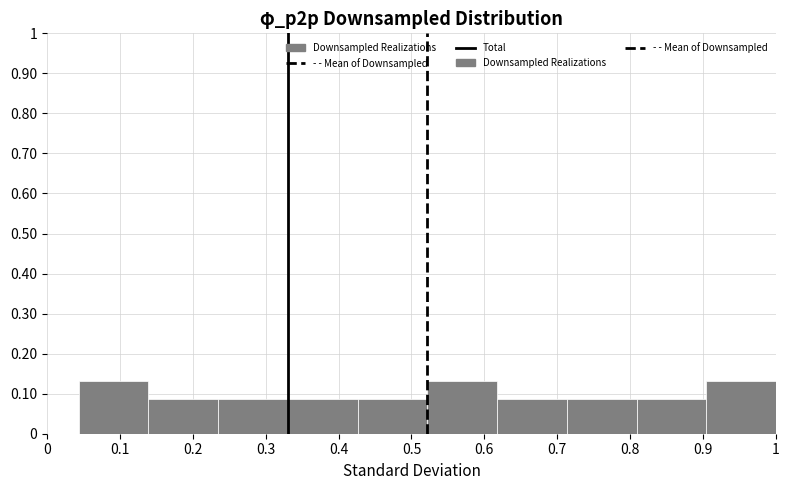

How tall is the bar that spans 0.43 to 0.52 on the x-axis? Neither the bar edges nor the heights are printed on the chart, so give them approximately, as read against the axes.

0.09